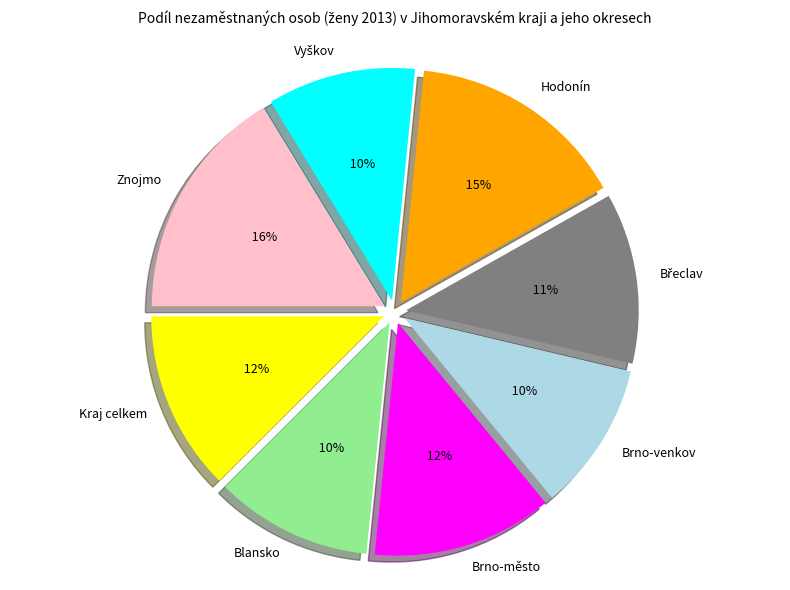

Combined, what portion of the pie is Hodonín and Brno-město?

27.8%